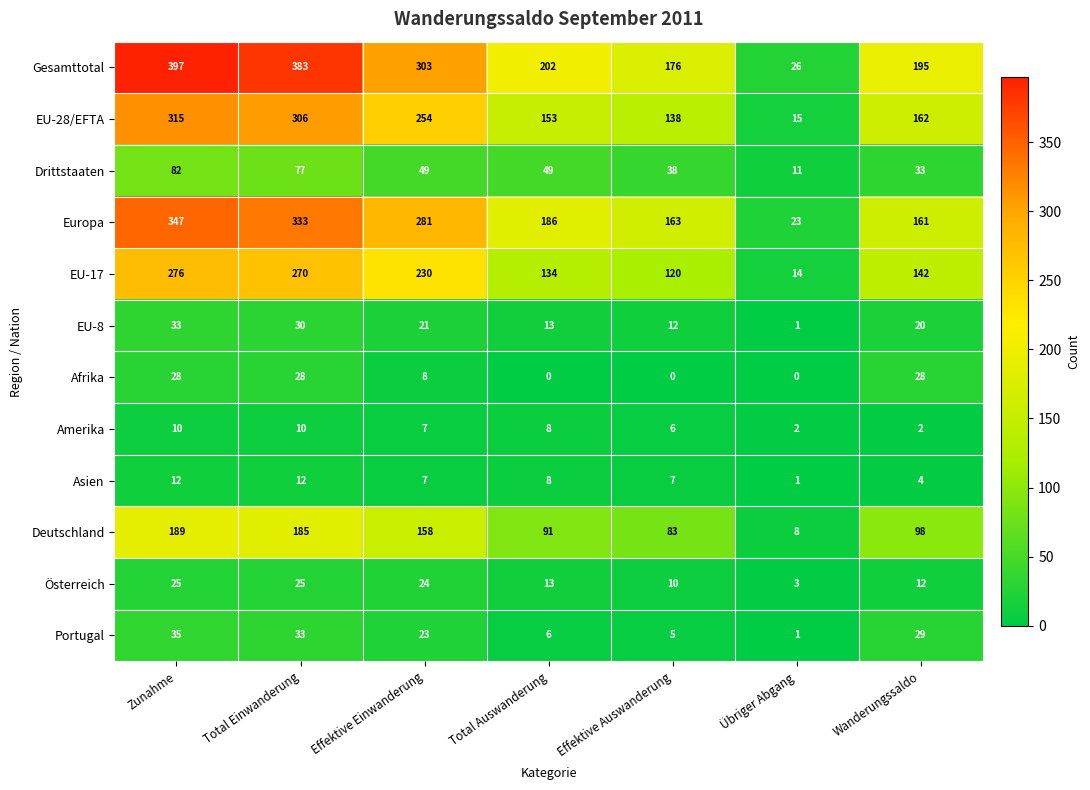

At which label does Österreich reach its minimum?

Übriger Abgang